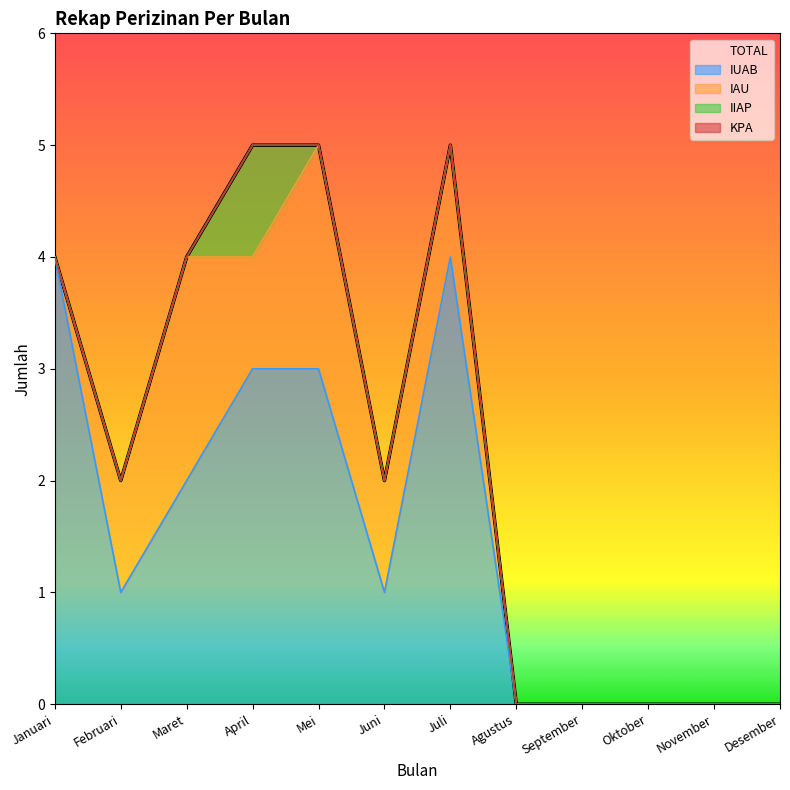

What is the difference between the values at Mei and Februari?

3